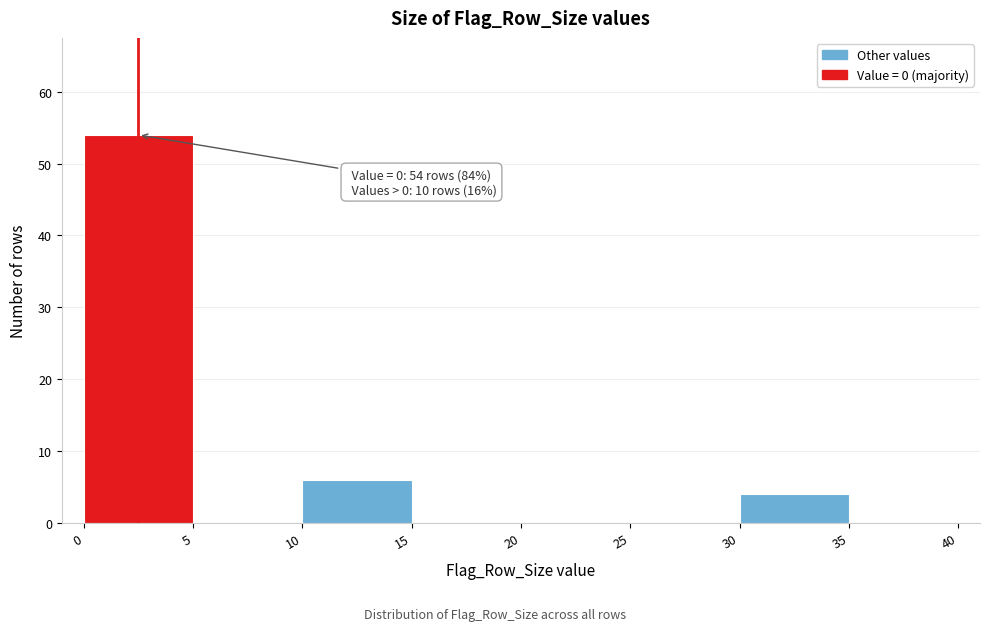

Which range on the x-axis has the tallest bar?

0 to 5